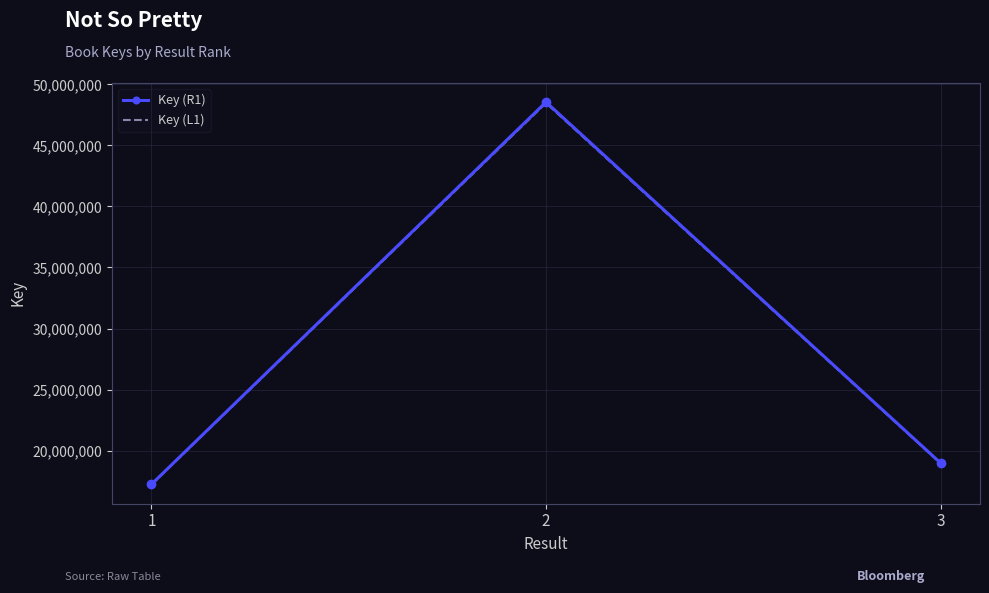

Reading left to right, transcribe all the data shown in this chart.

Key (R1): 17242539.0	48547896.0	18988560.0
Key (L1): 17216675.2	48475074.2	18960077.2